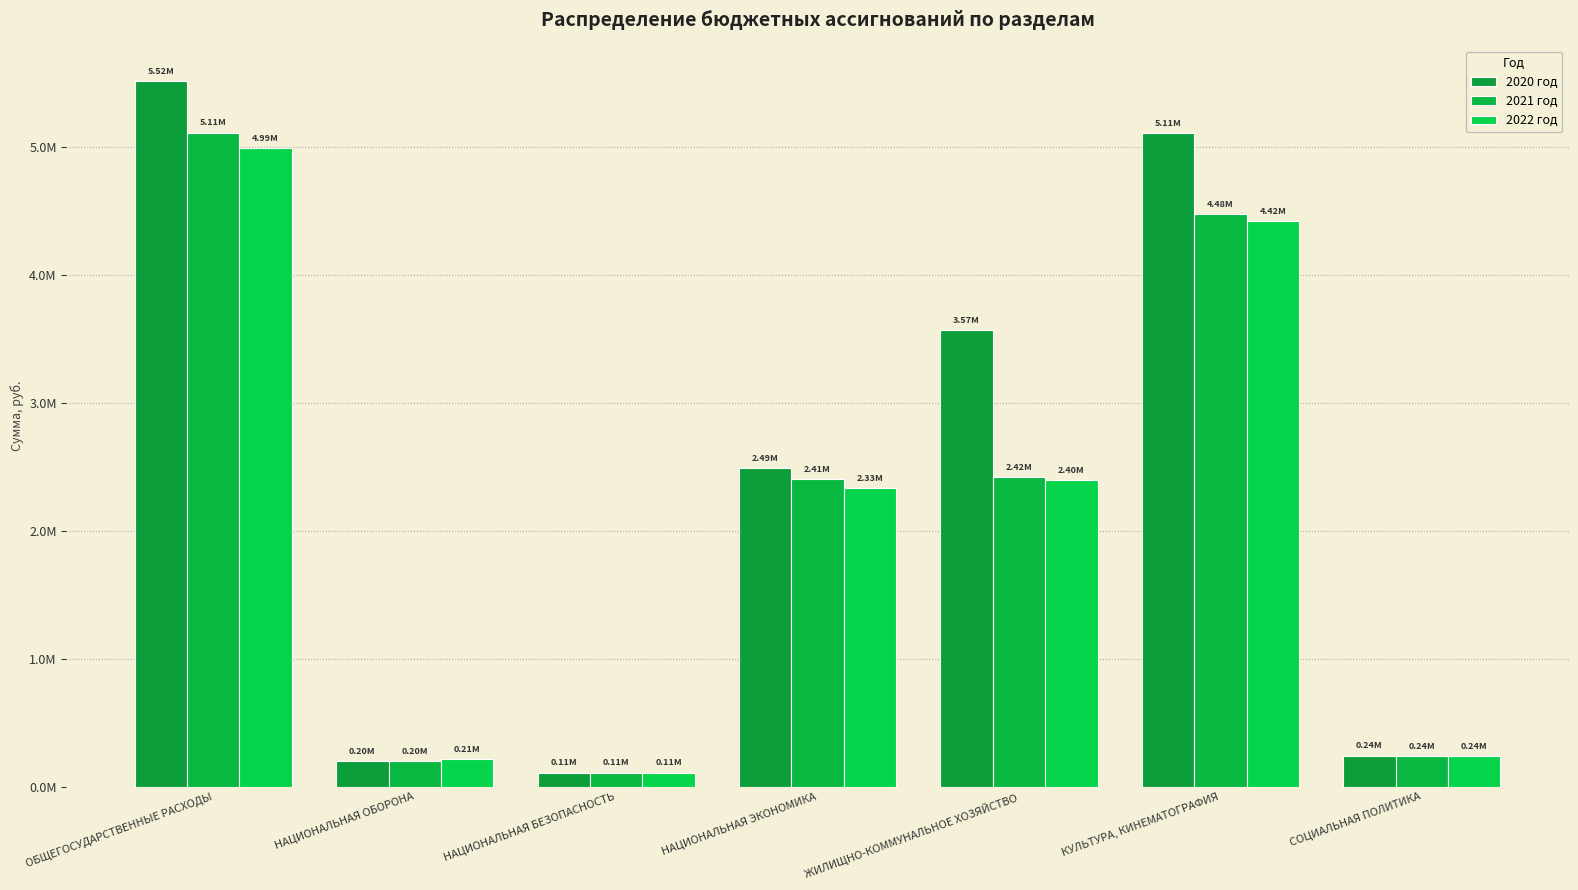

Are the bars grouped side by side (vs. stacked)?

Yes